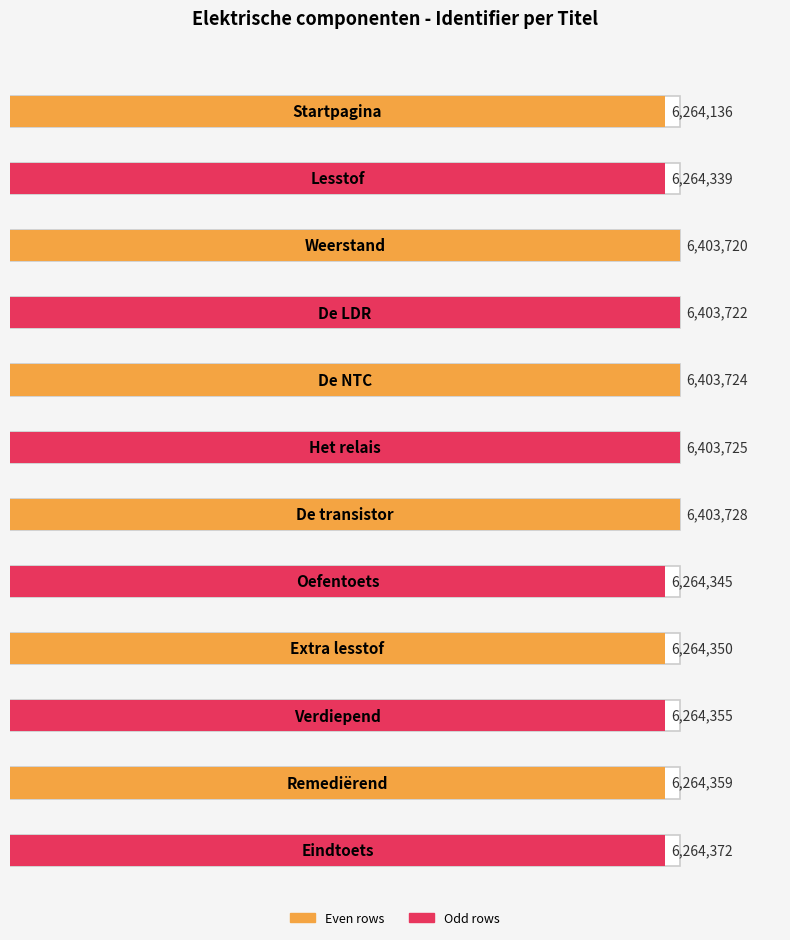

Between De NTC and De transistor, which is larger?

De transistor